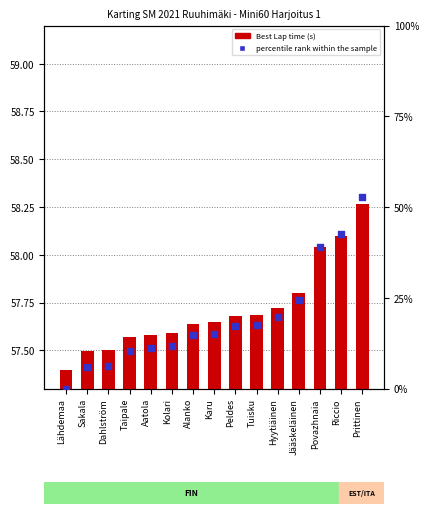

What is the total value across all series at Alanko?

72.3